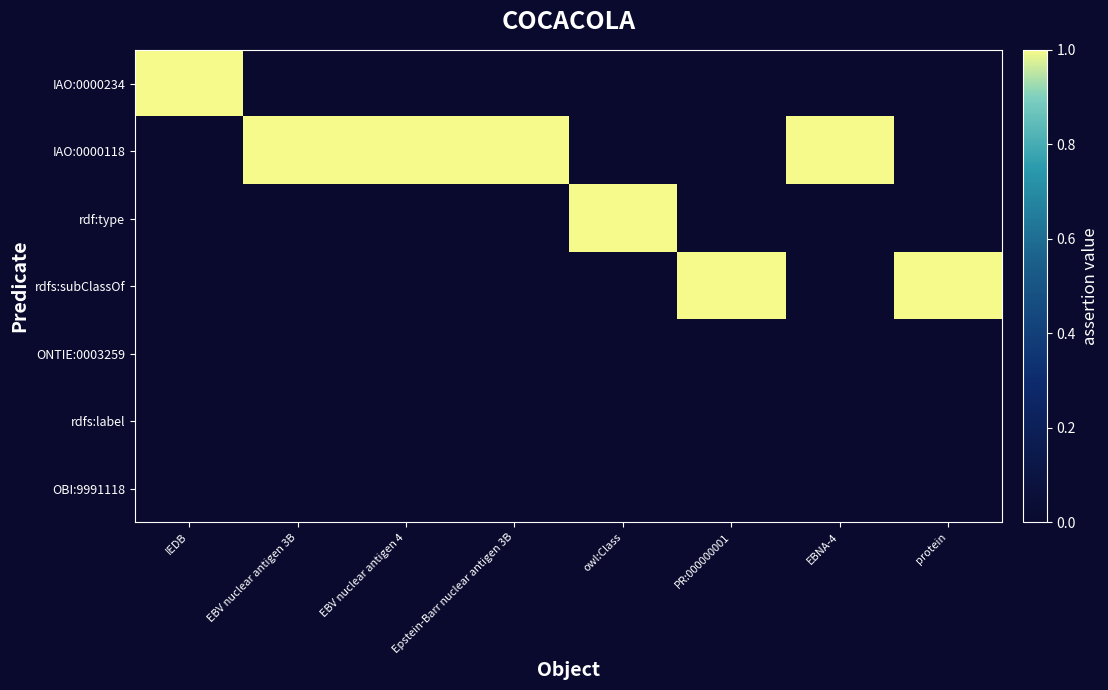

Which series has the widest spread of values?

IAO:0000234